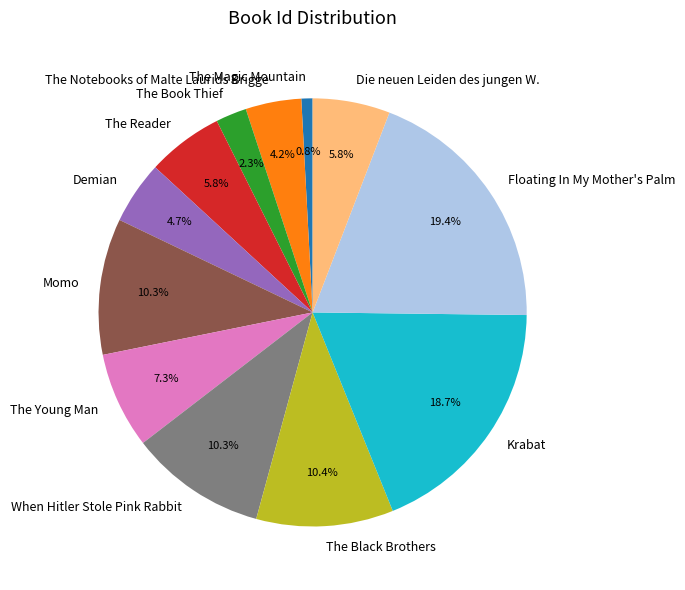

Which slice is the smallest?

The Magic Mountain